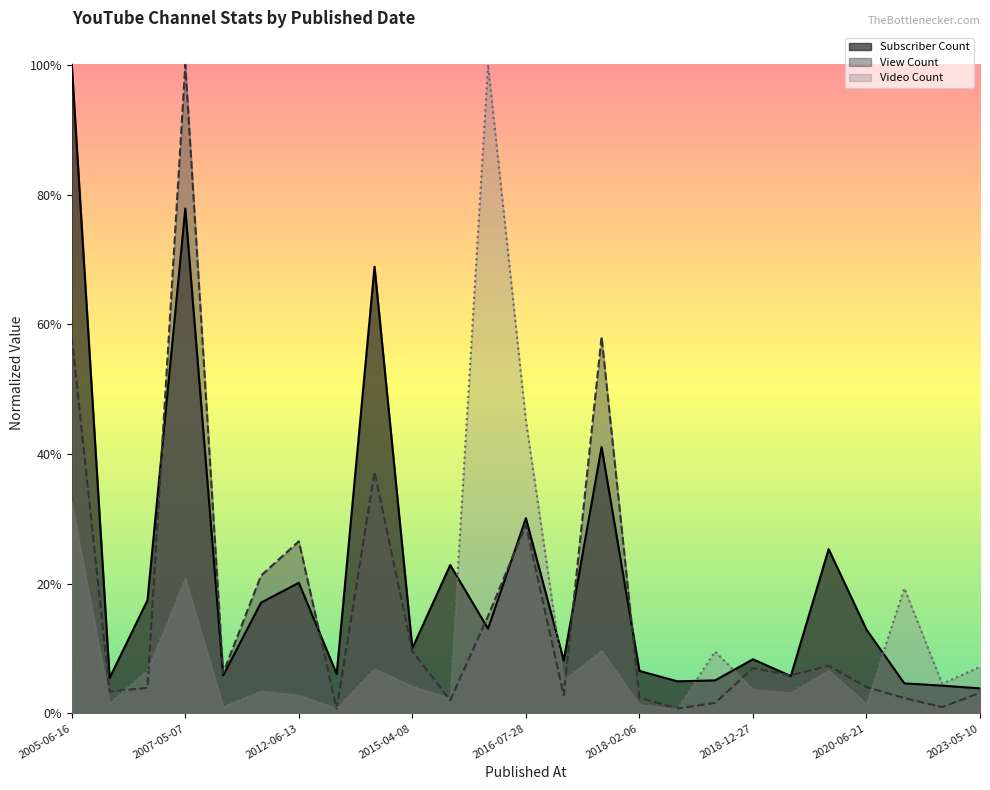

Is the value of Video Count at 2009-11-20 greater than the value of Subscriber Count at 2006-02-16?

No